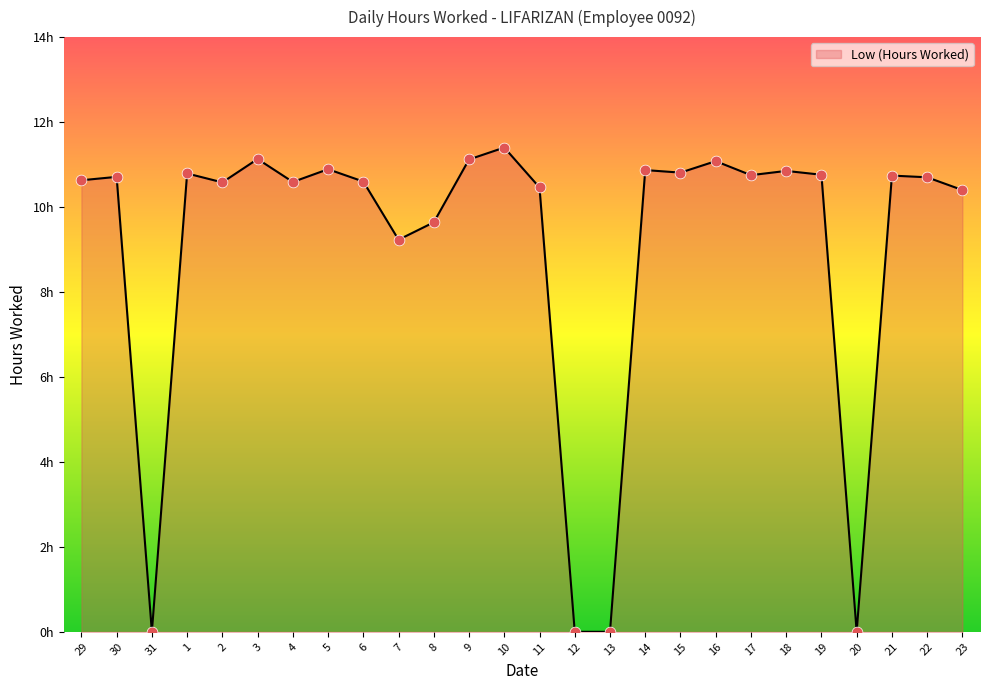

What is the change in value from 30 to 16?

+0.4